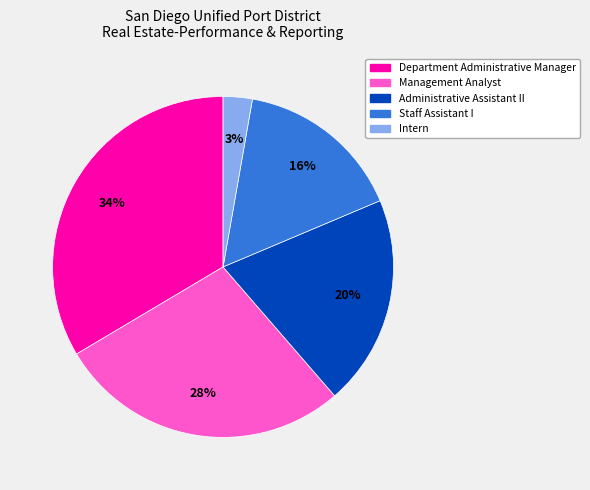

What percentage is the Intern slice, to the nearest percent?

3%